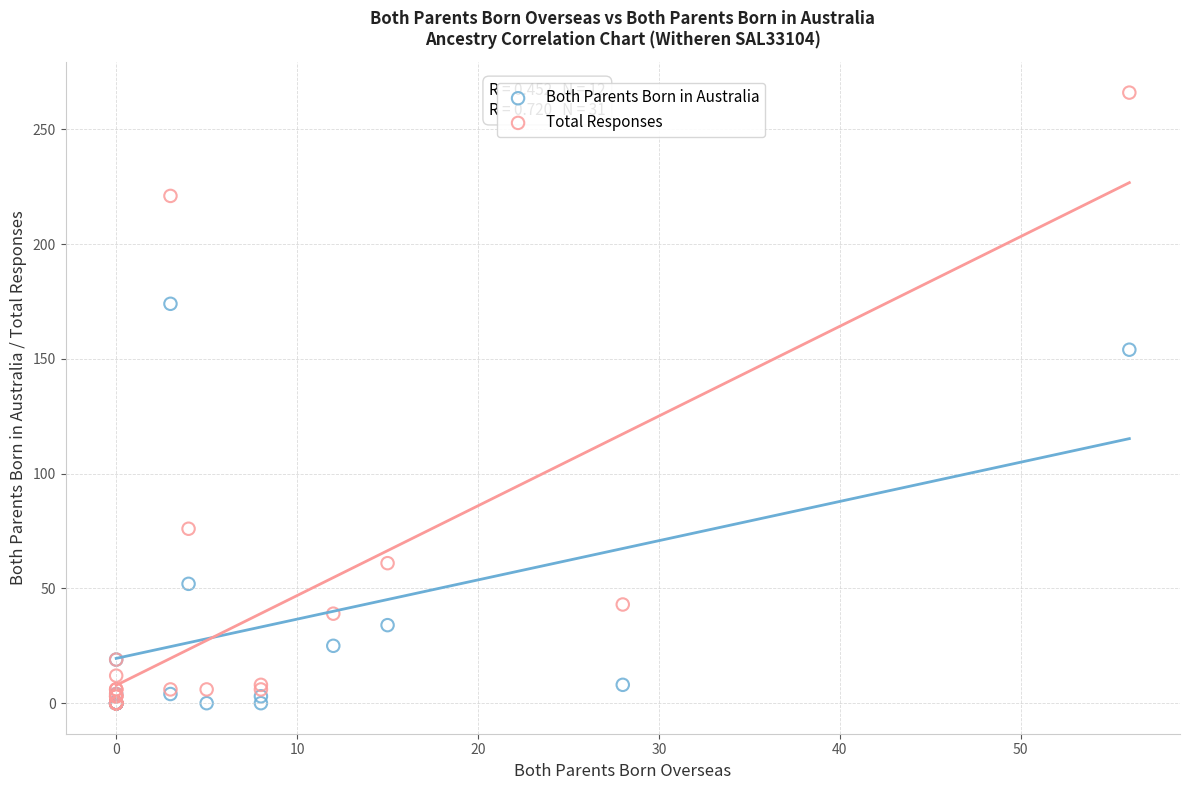

Which series has the largest Y range (max minus min)?

Total Responses